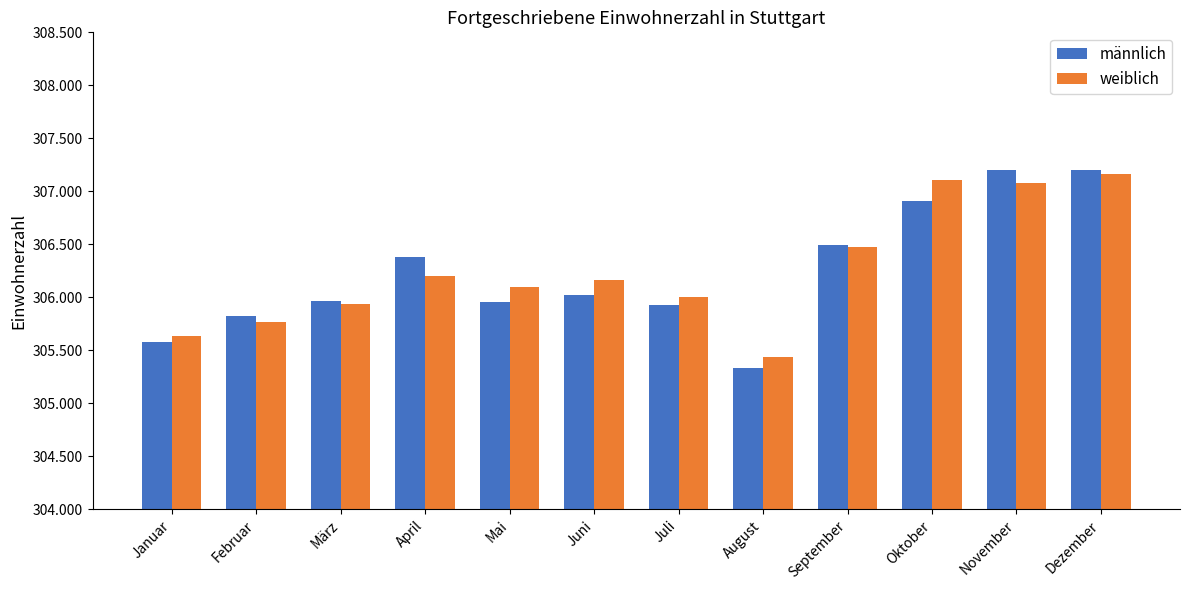

What are all the series names shown in the legend?

männlich, weiblich